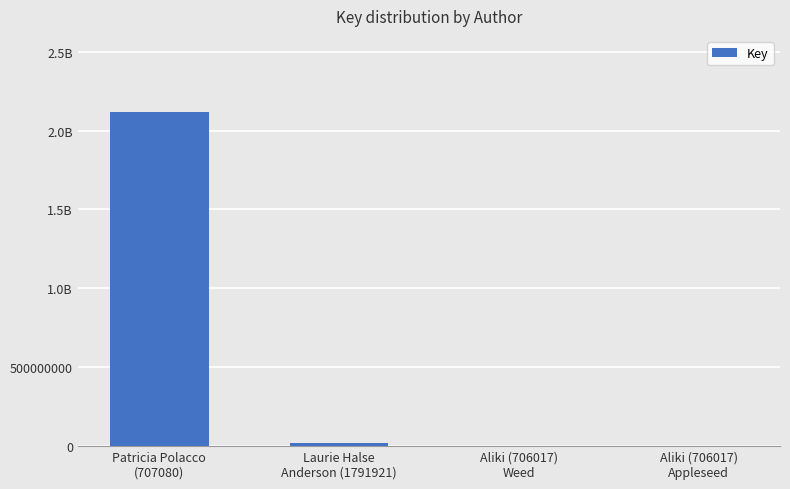

What is the difference between the maximum and minimum values?

2117555649